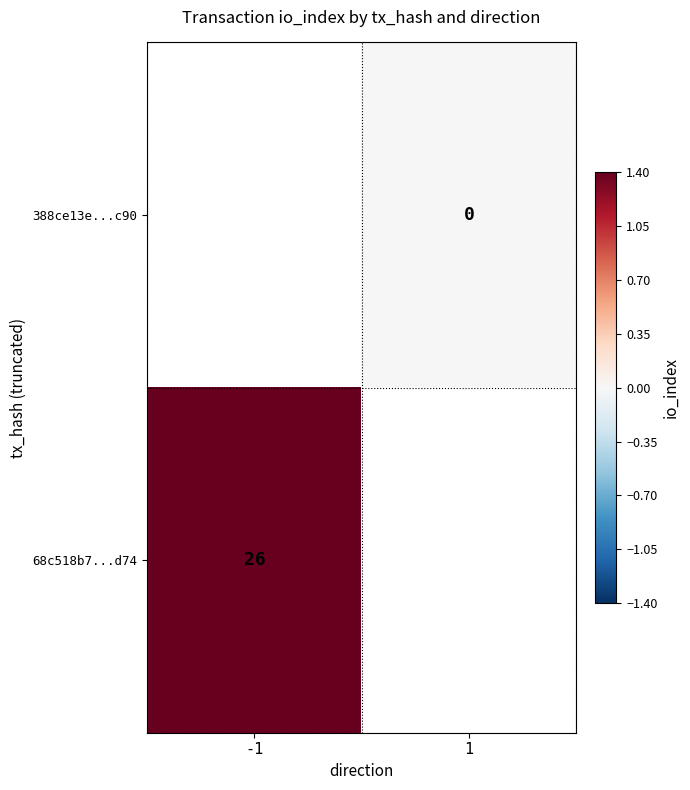

How many distinct data groups are displayed?

2